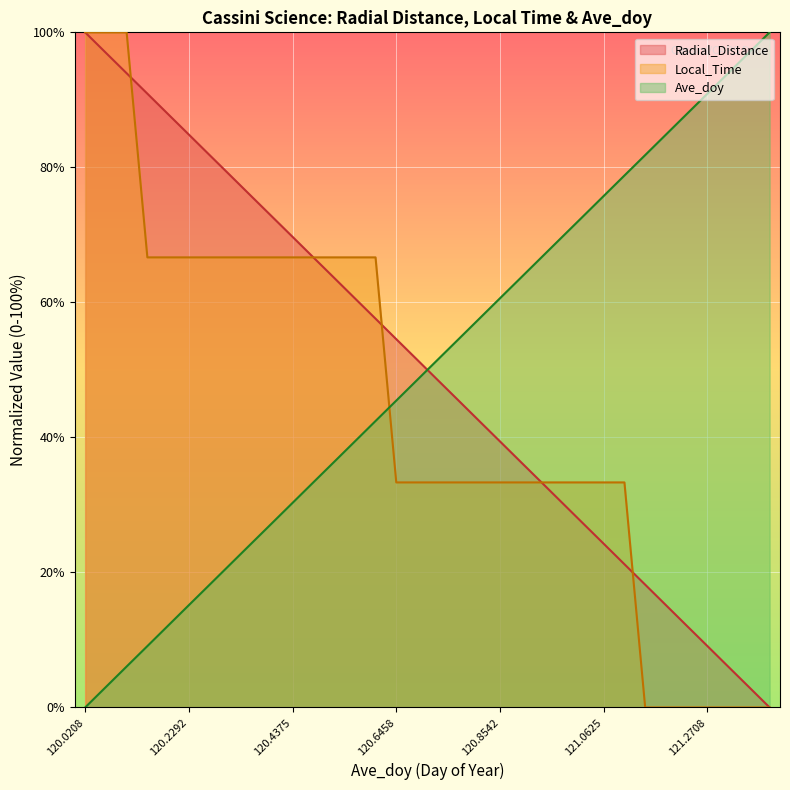

Where do Radial_Distance and Local_Time first cross each other?

120.1042 and 120.1458